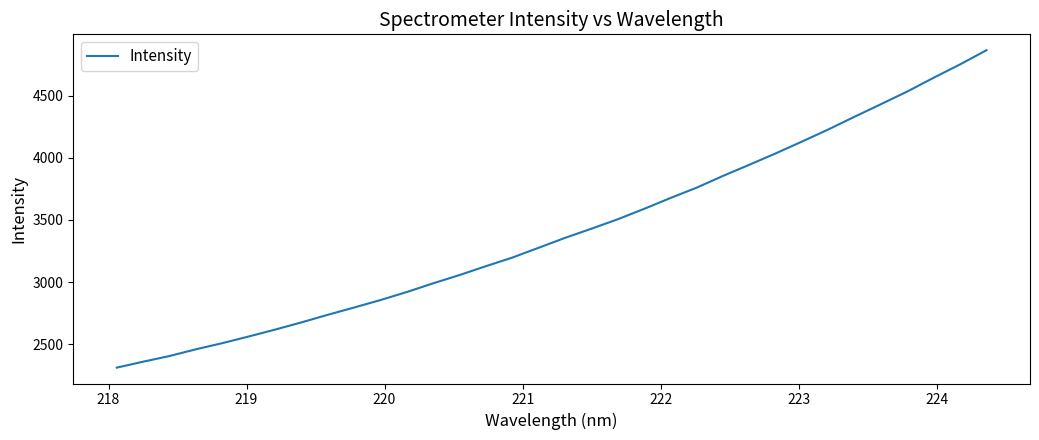

What is the difference between the maximum and minimum values?

2554.4